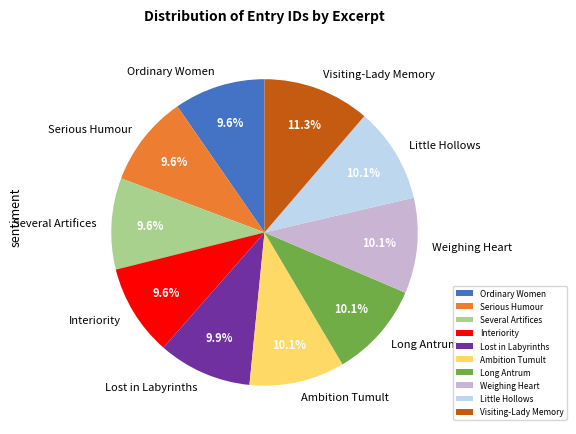

Is it true that Ambition Tumult is 19% of the pie?

False